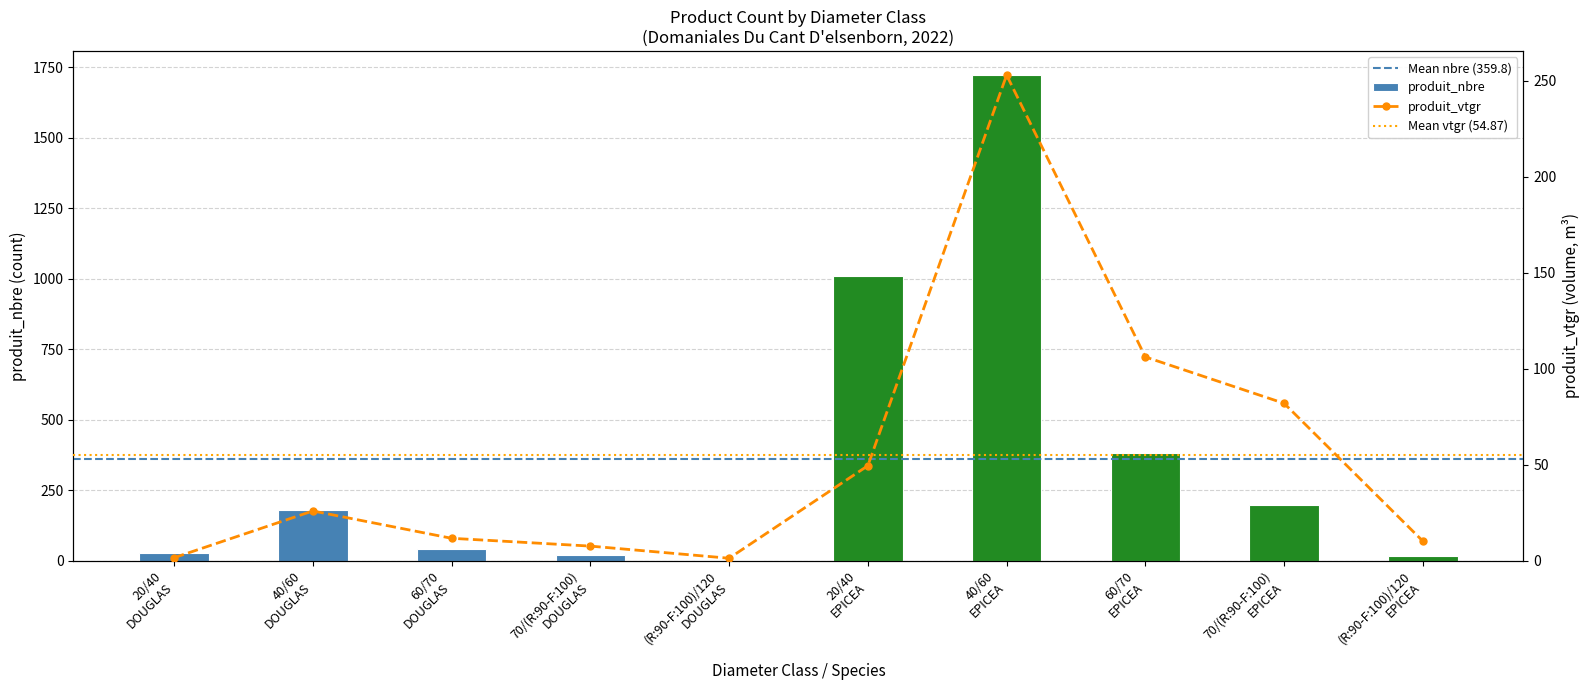

At which category is the sum across all series the highest?

40/60
EPICEA